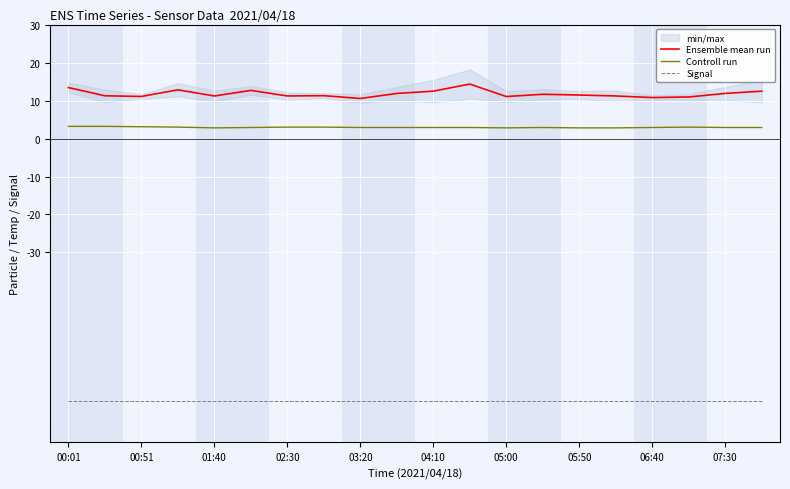

What are all the series names shown in the legend?

Ensemble mean run, Controll run, Signal